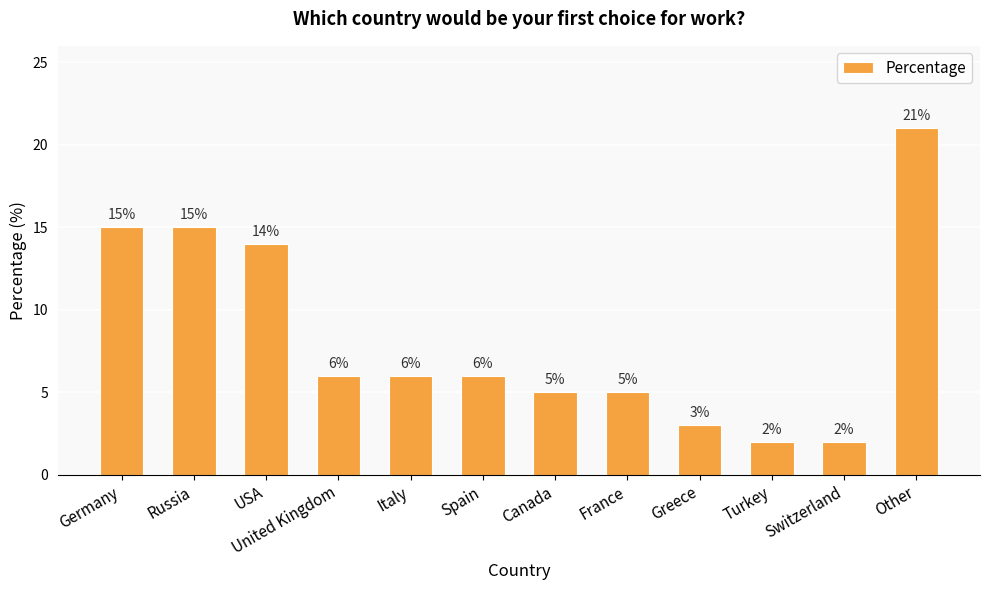

What is the difference between the maximum and second lowest values?

19